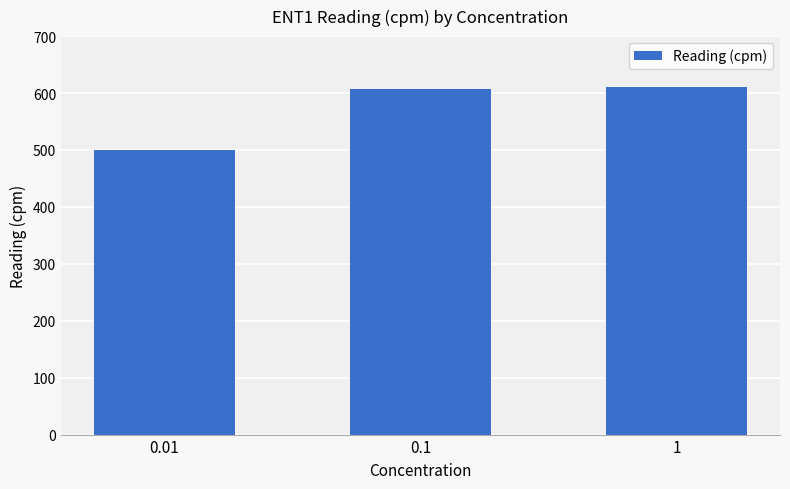

How many series are shown in this chart?

1